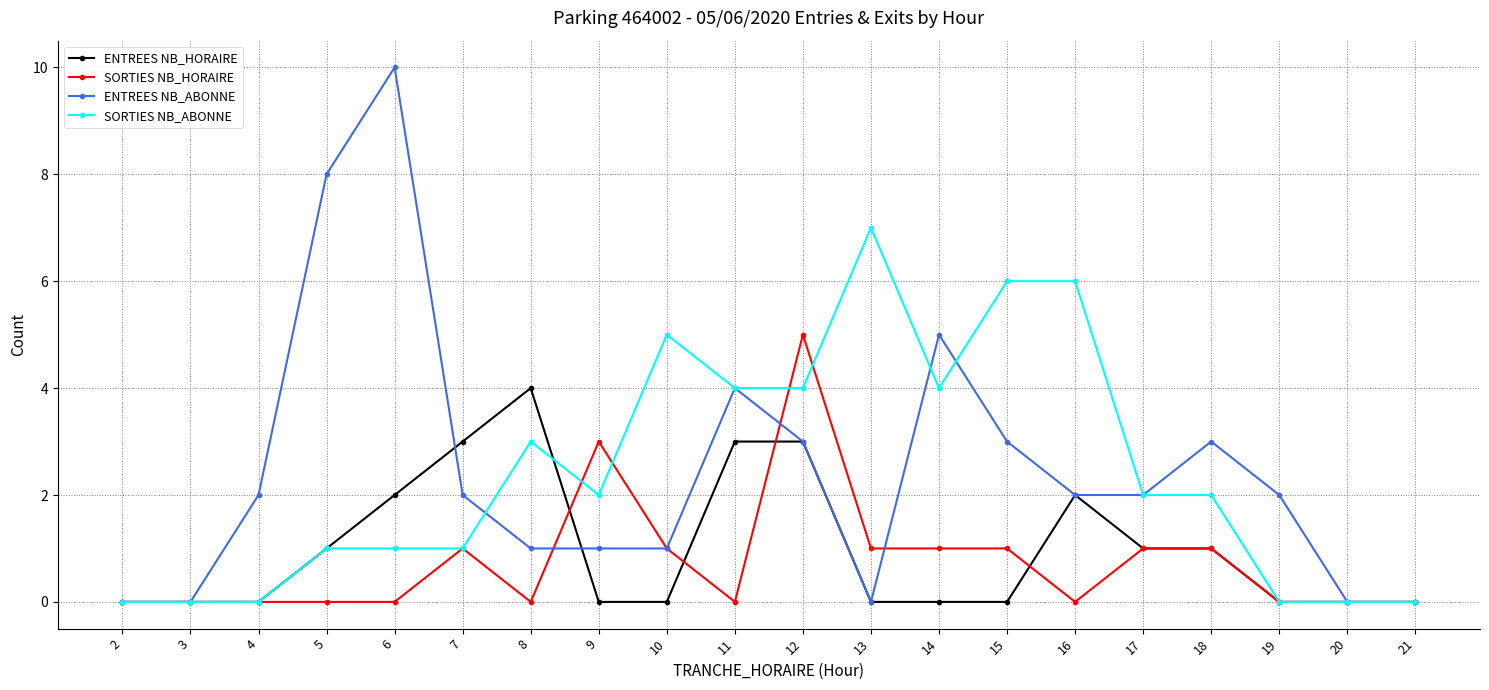

Is this an area chart (filled region under the line)?

No